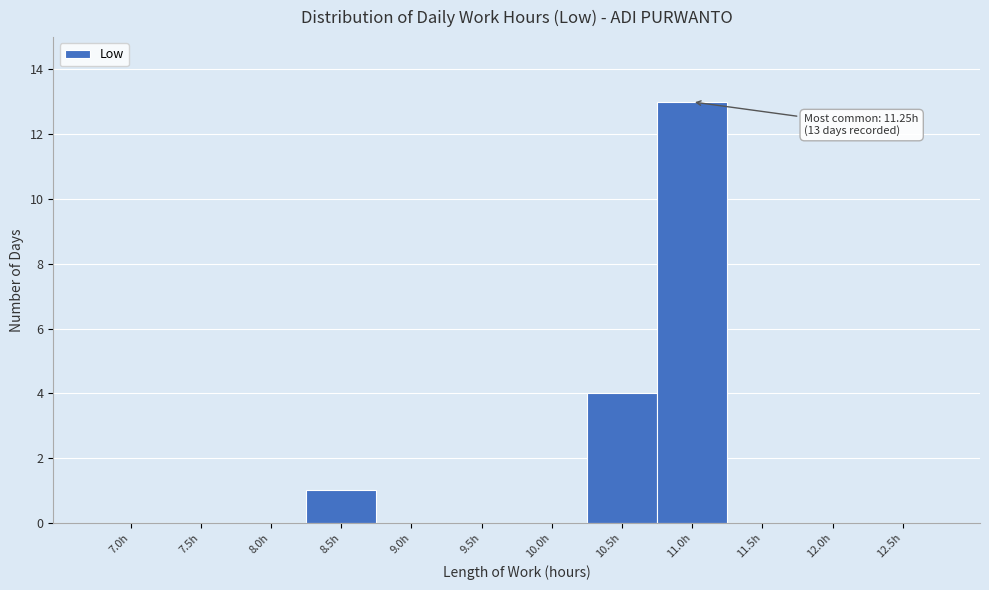

Reading left to right, list all the values displayed in this chart.

7.0h=0	7.5h=0	8.0h=0	8.5h=1	9.0h=0	9.5h=0	10.0h=0	10.5h=4	11.0h=13	11.5h=0	12.0h=0	12.5h=0